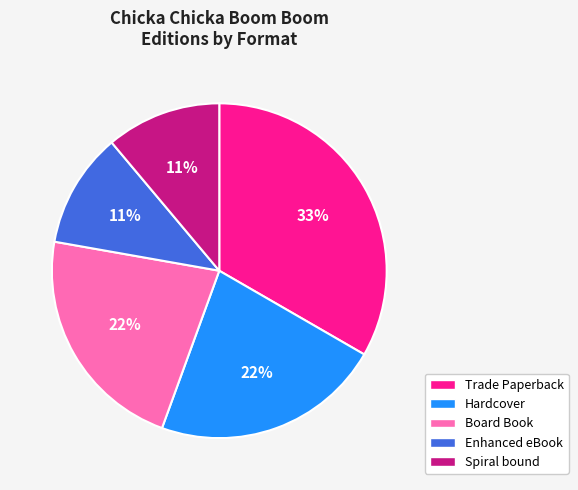

The Hardcover slice represents 10% of the pie. True or false?

False